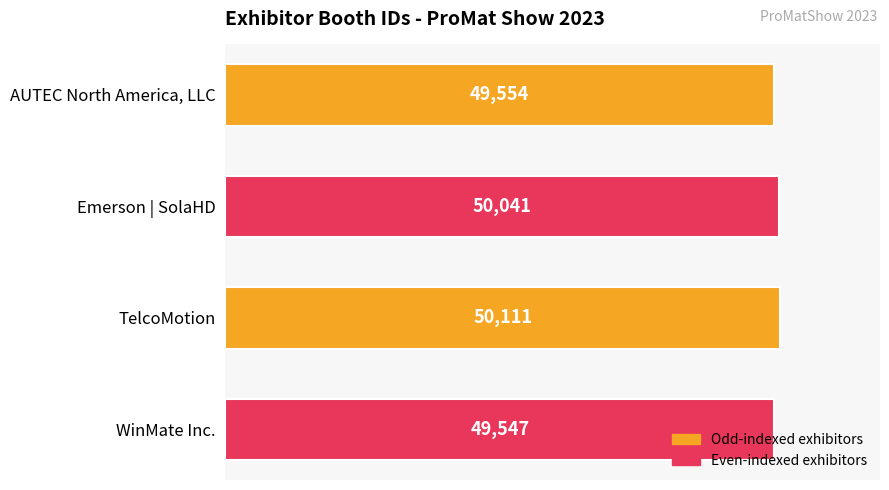

The chart shows a value of 49547 at WinMate Inc.. True or false?

True